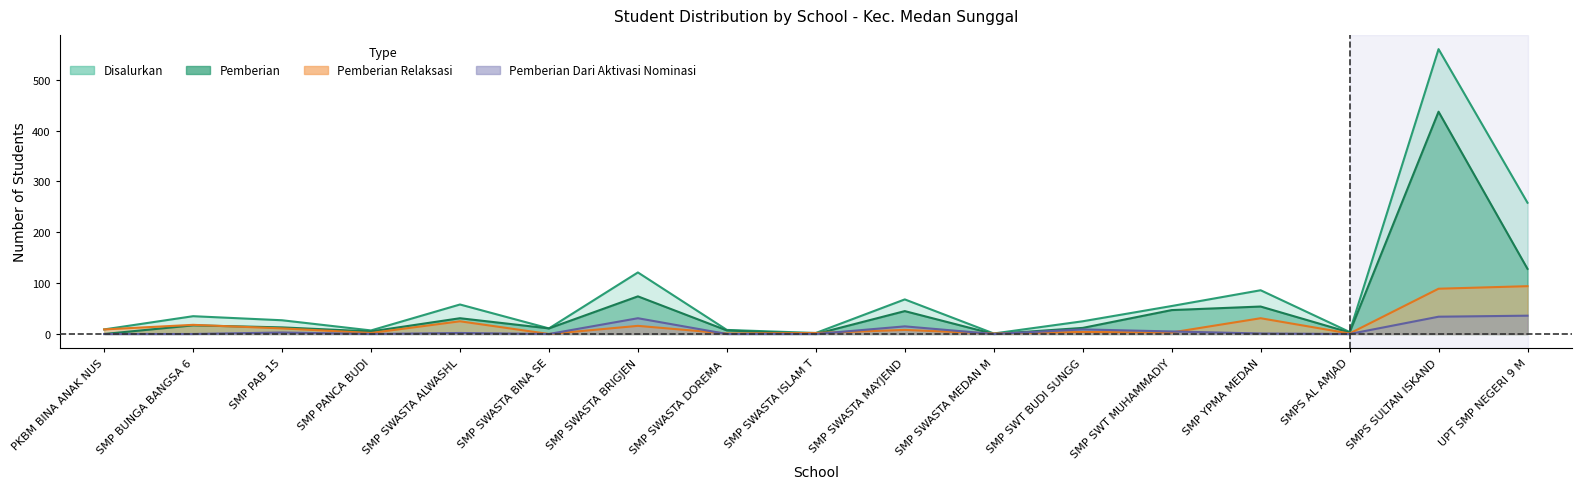

What is the difference between the maximum and second lowest values in the Disalurkan series?

558